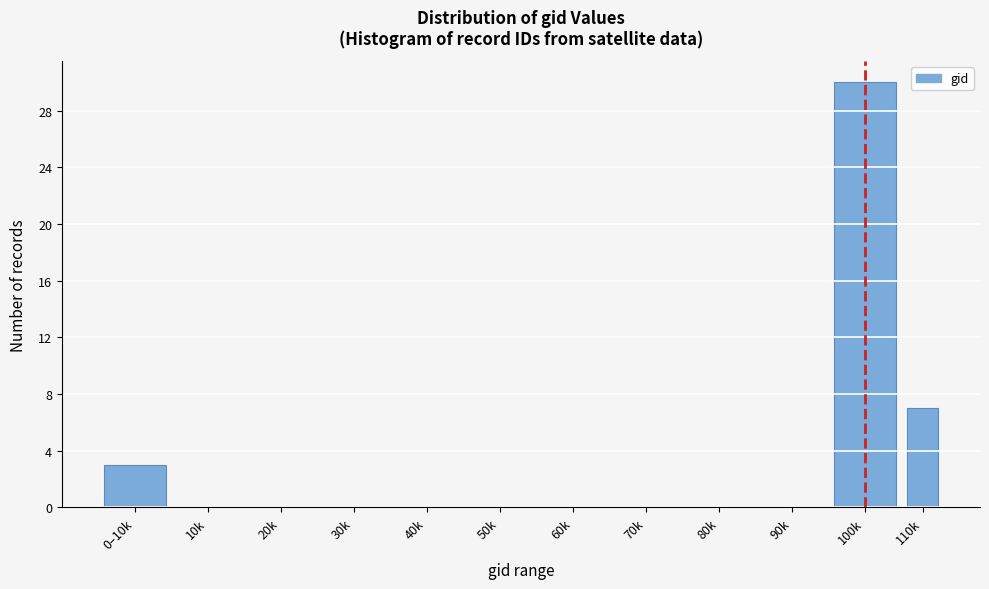

Reading right to left, what are all the values shown in this chart?

110k=7	100k=30	90k=0	80k=0	70k=0	60k=0	50k=0	40k=0	30k=0	20k=0	10k=0	0–10k=3